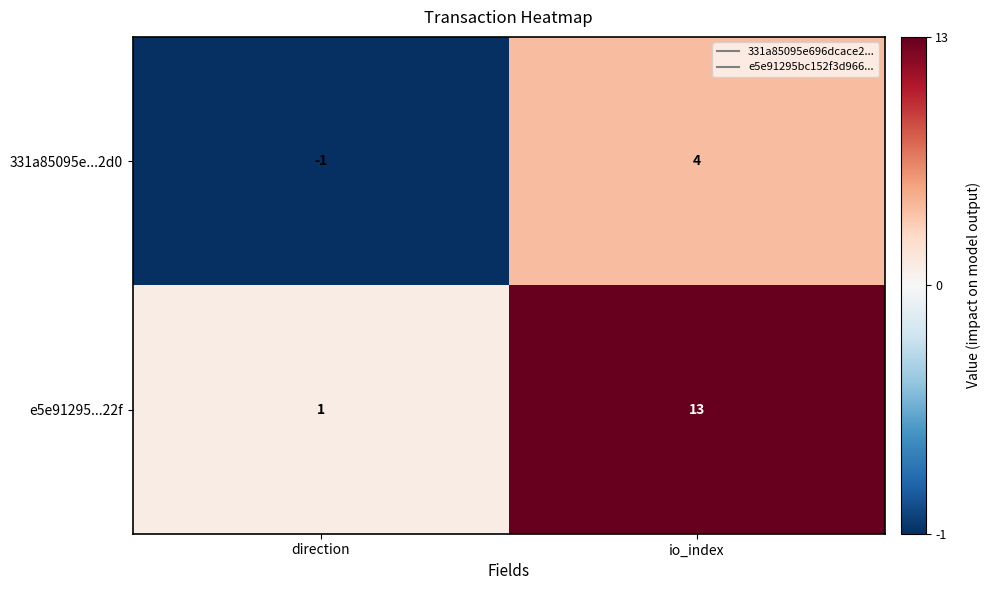

Reading right to left, list all the values displayed in this chart.

331a85095e...2d0: 4	-1
e5e91295...22f: 13	1